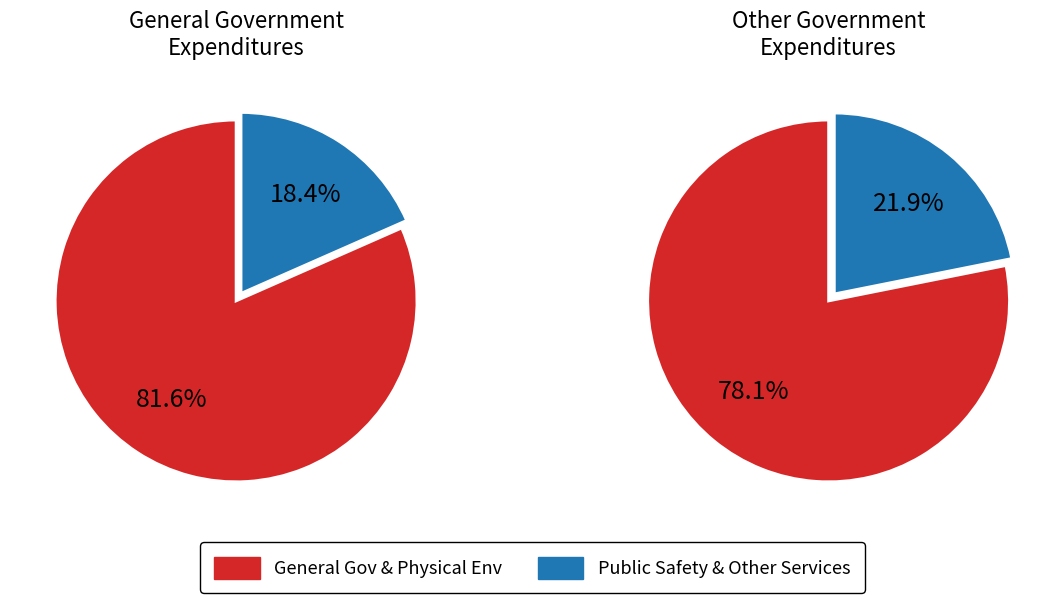

Does General Government Services account for over 50% of the chart?

Yes